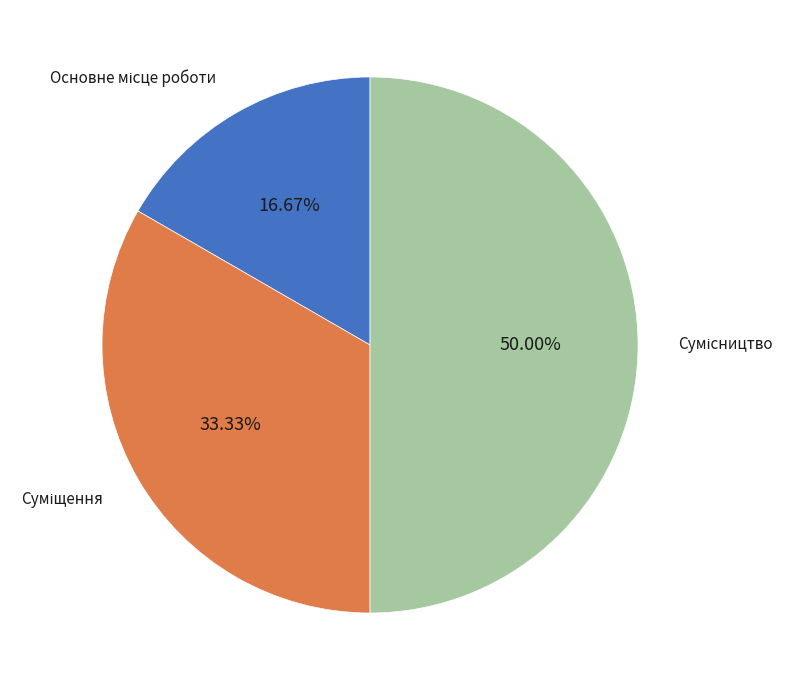

What is the total percentage of Суміщення and Сумісництво?

83.3%